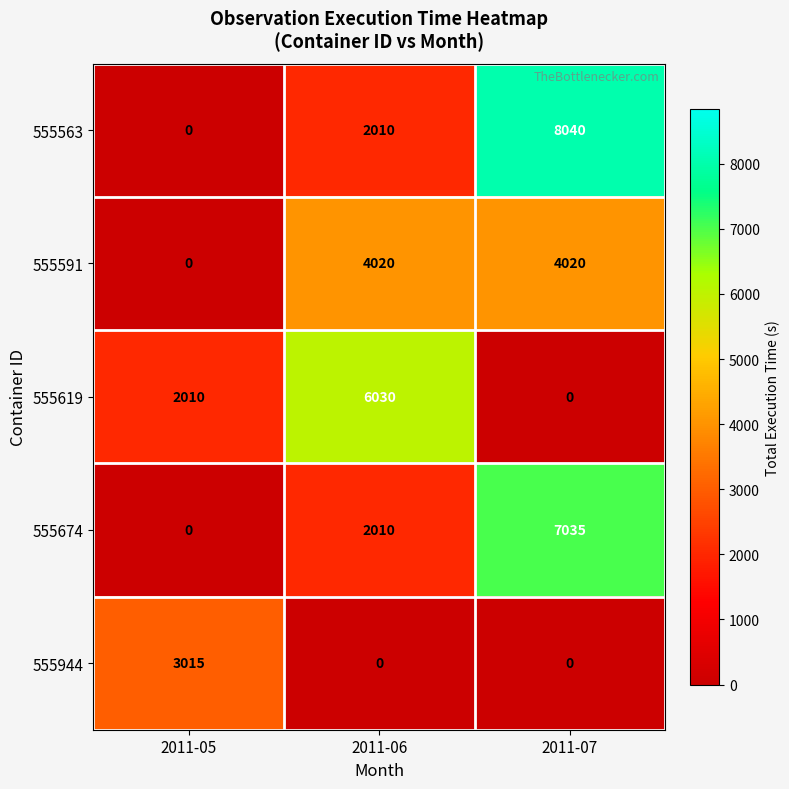

Where is 555619 nearest to the value 3015?

2011-05